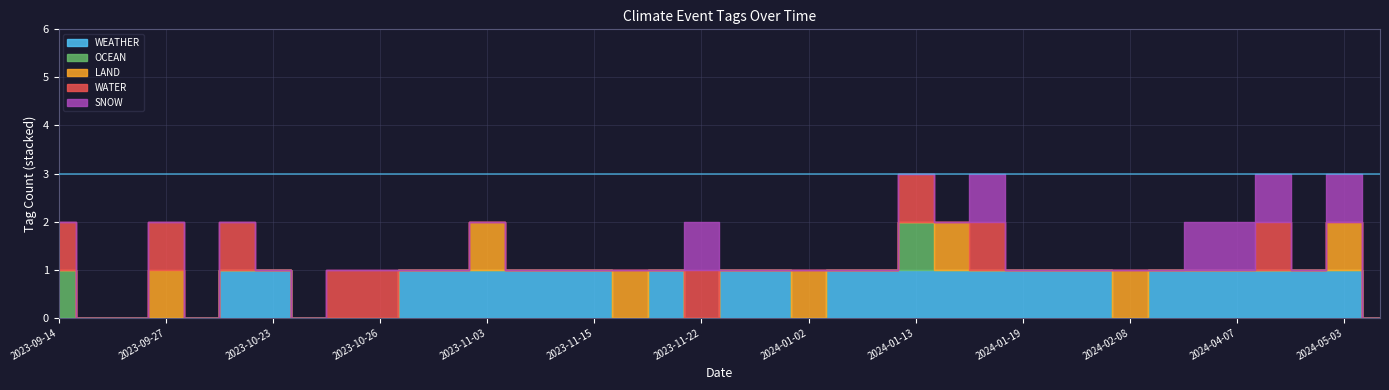

What is the maximum value for WATER?

1